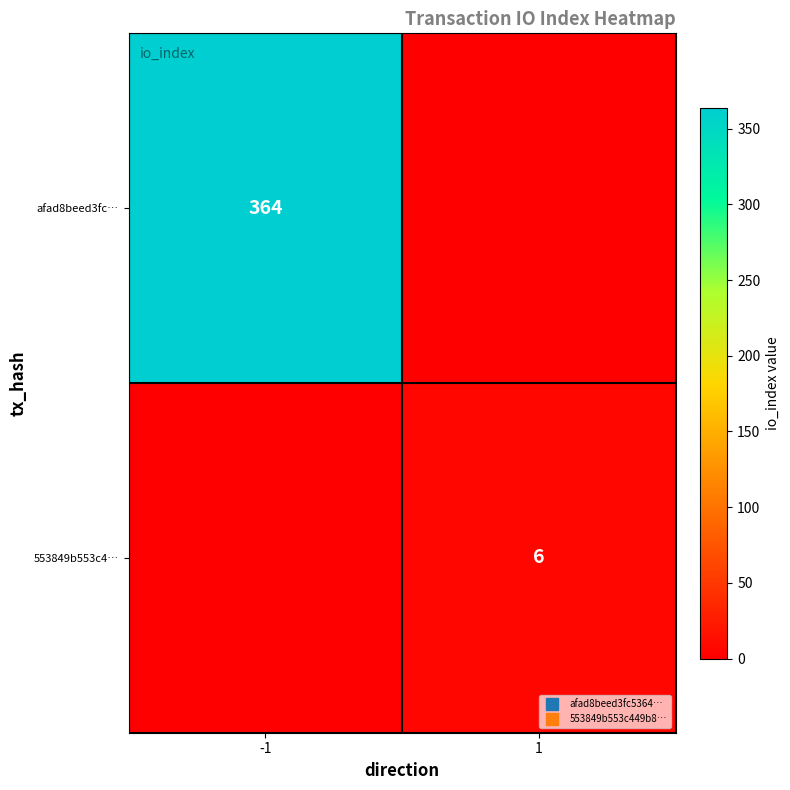

What is the difference between the highest and lowest values at 1?

6